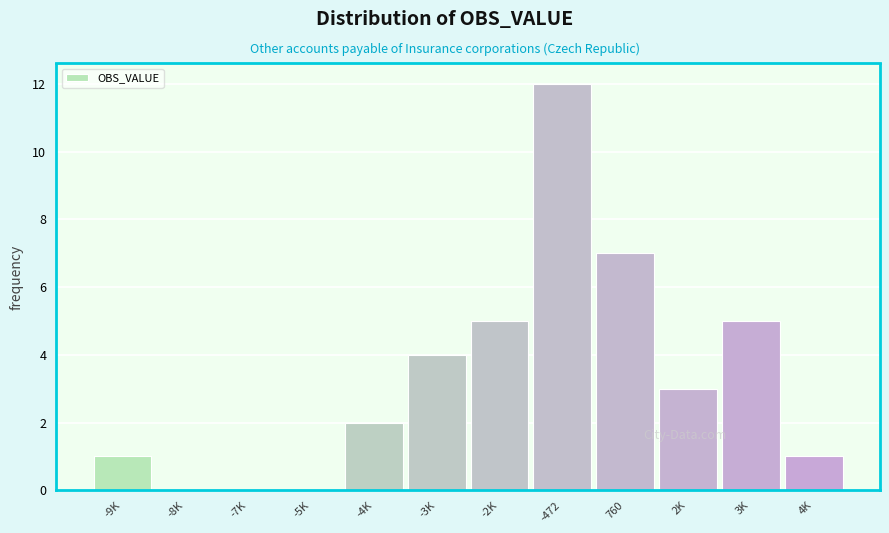

Reading left to right, what are all the values shown in this chart?

-9K=1	-8K=0	-7K=0	-5K=0	-4K=2	-3K=4	-2K=5	-472=12	760=7	2K=3	3K=5	4K=1